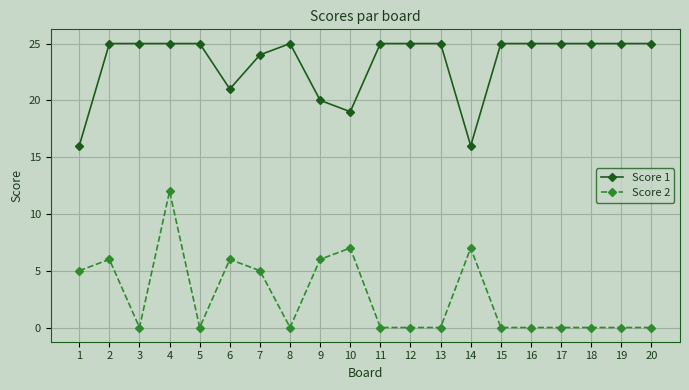

At which category is the sum across all series the highest?

4